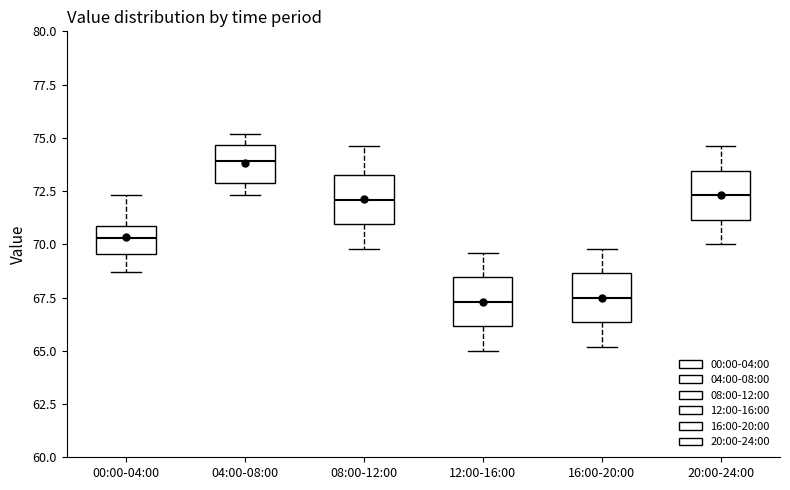

Reading left to right, transcribe this box plot: for each box, give where its median line is, the range the box spans, and where its two whiskers end, as read against the y-axis. The values are not printed on the chart, so give them approximately, as read against the axis.

00:00-04:00: median 70.5, box 69.5 to 71.0, whiskers 68.5 to 72.5
04:00-08:00: median 74.0, box 73.0 to 74.5, whiskers 72.5 to 75.0
08:00-12:00: median 72.0, box 71.0 to 73.5, whiskers 70.0 to 74.5
12:00-16:00: median 67.5, box 66.0 to 68.5, whiskers 65.0 to 69.5
16:00-20:00: median 67.5, box 66.5 to 68.5, whiskers 65.0 to 70.0
20:00-24:00: median 72.5, box 71.0 to 73.5, whiskers 70.0 to 74.5